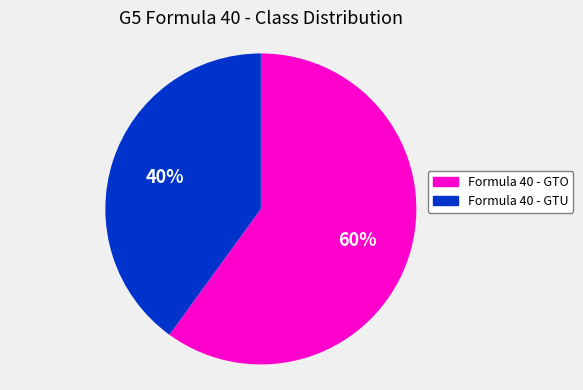

To the nearest percent, what is the combined percentage of Formula 40 - GTU and Formula 40 - GTO?

100%